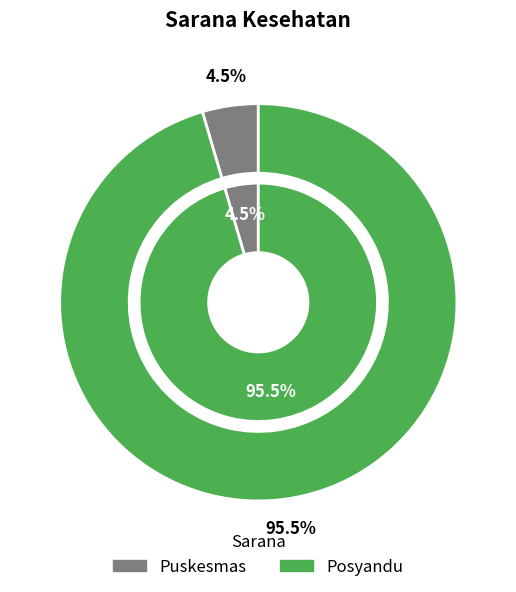

Count the number of slices in the pie.

2